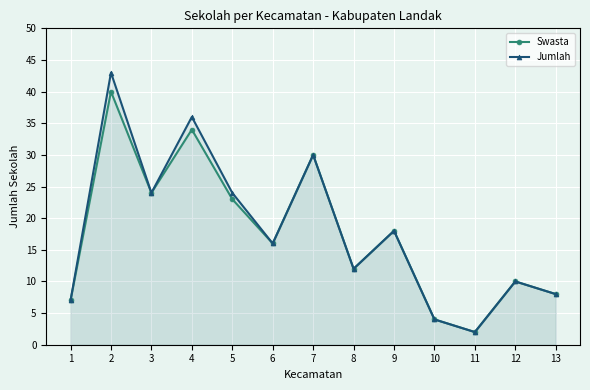

The Jumlah series shows 30 at 9. True or false?

False